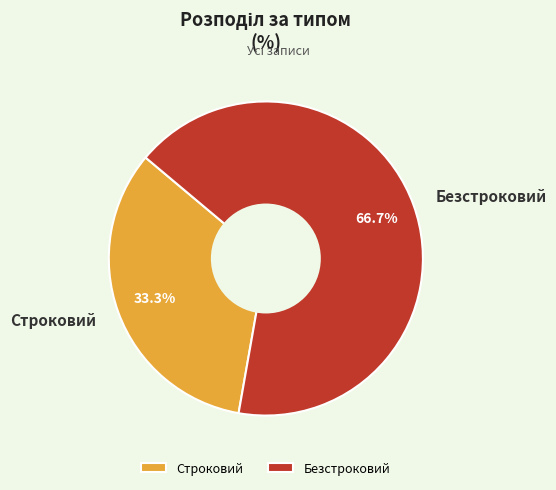

Is Безстроковий the majority of the pie?

Yes